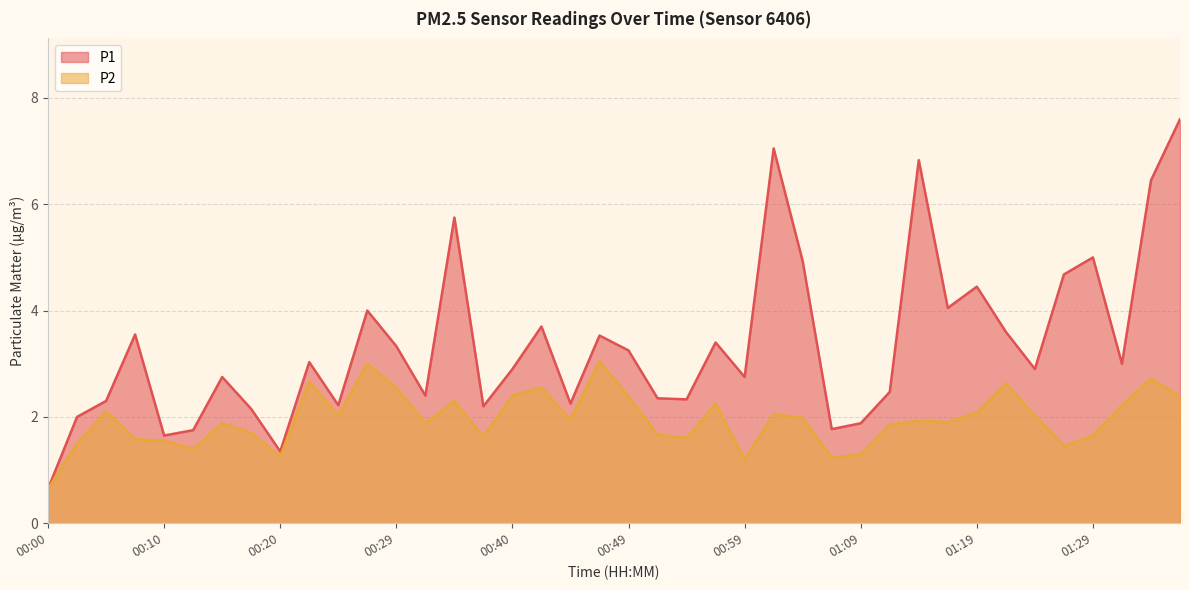

Rank the series at 01:34 from lowest to highest value.

P2, P1